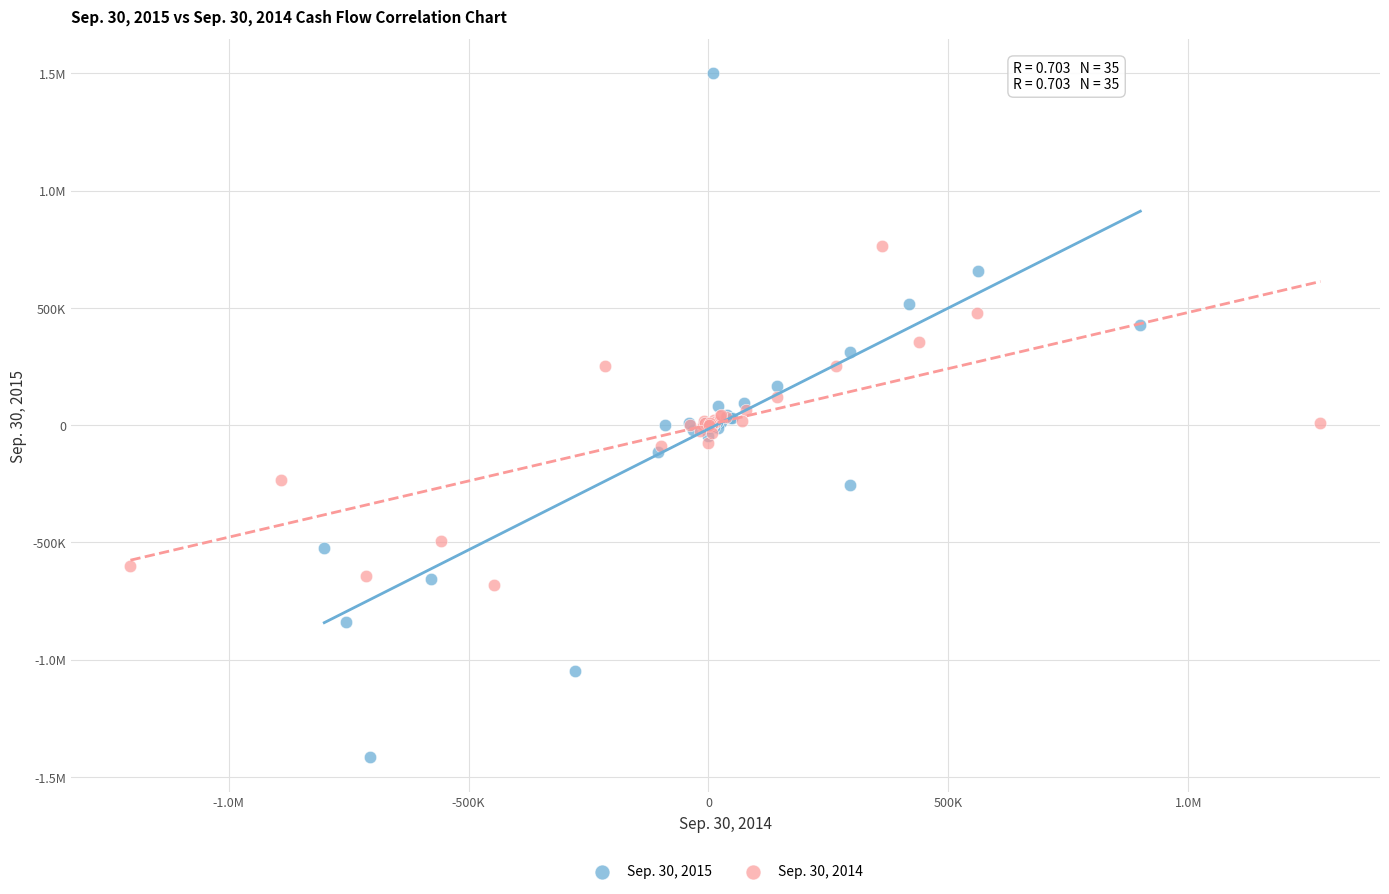

What are all the series names shown in the legend?

Sep. 30, 2015, Sep. 30, 2014